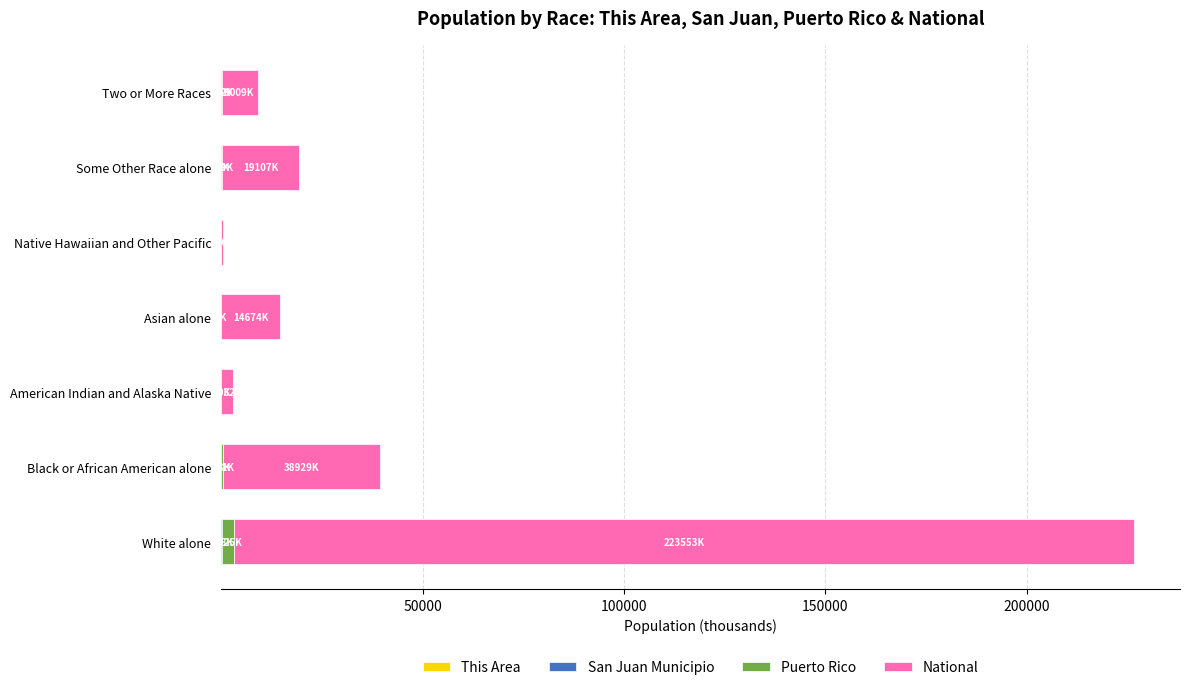

At which category is the sum across all series the highest?

White alone